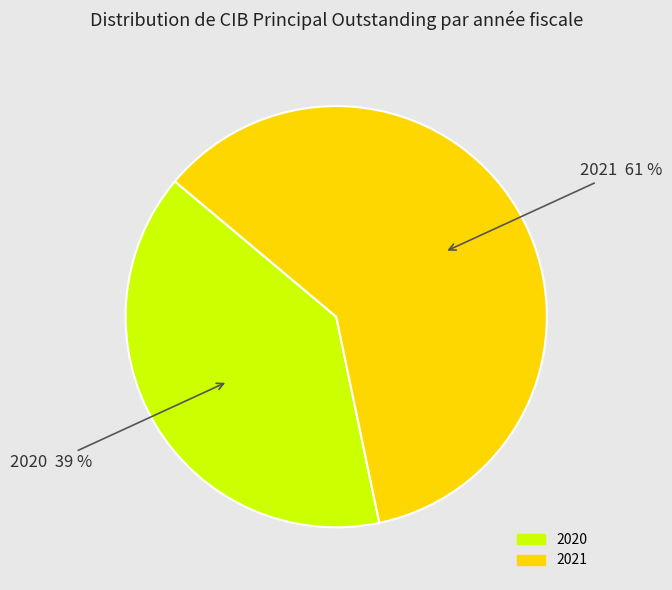

Which category has the biggest portion of the pie?

2021